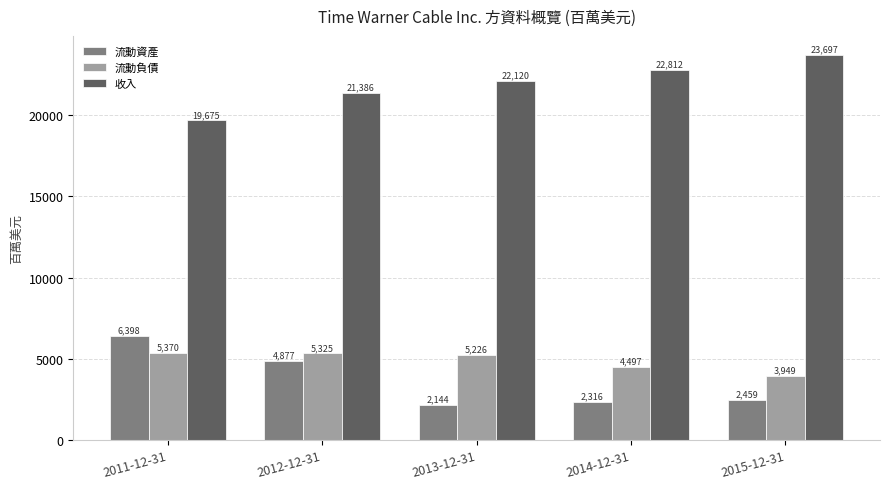

Which series changed the most between 2012-12-31 and 2013-12-31?

流動資產